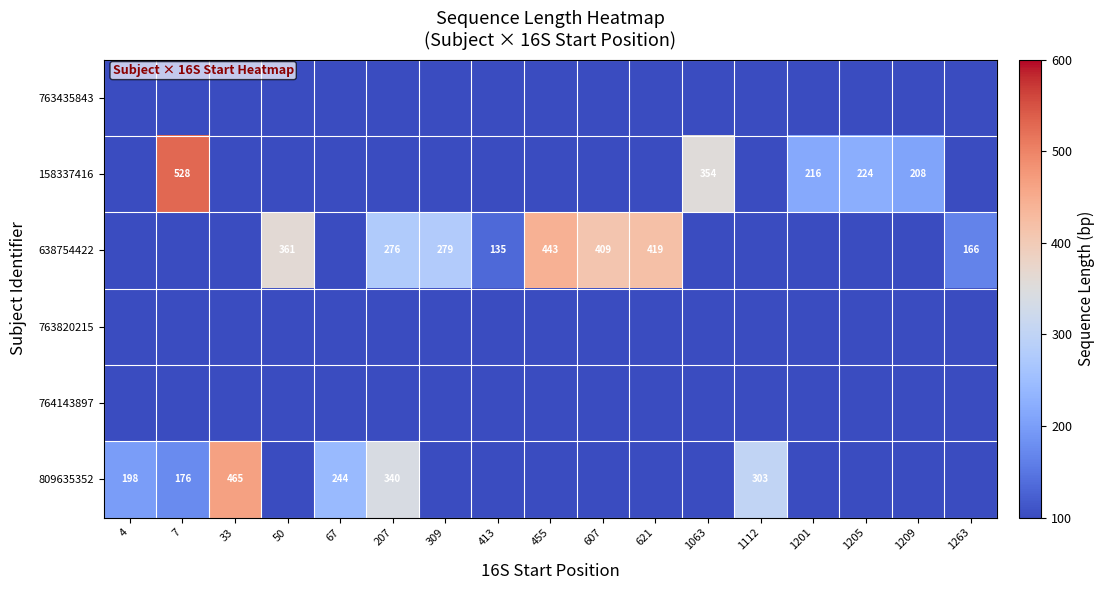

True or false: 763820215 has a value of 0 at 1209.

True